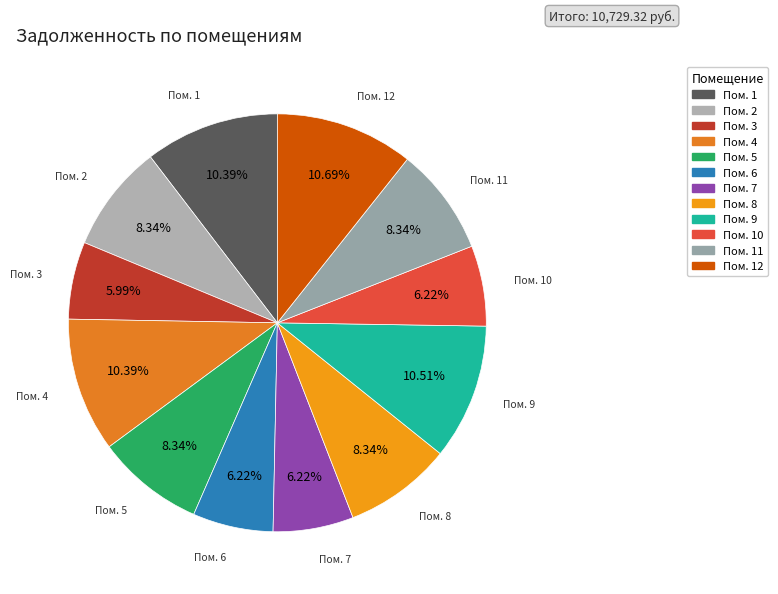

How many slices are in this pie chart?

12